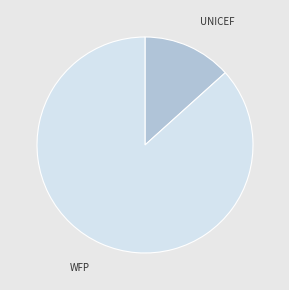

Is there a majority slice in this chart?

Yes